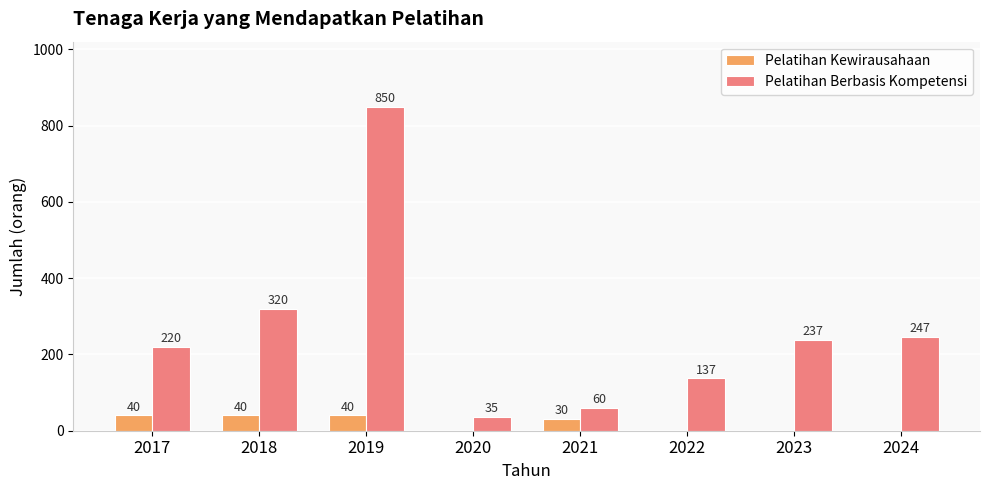

Reading left to right, transcribe all the data shown in this chart.

Pelatihan Kewirausahaan: 2017=40	2018=40	2019=40	2020=0	2021=30	2022=0	2023=0	2024=0
Pelatihan Berbasis Kompetensi: 2017=220	2018=320	2019=850	2020=35	2021=60	2022=137	2023=237	2024=247